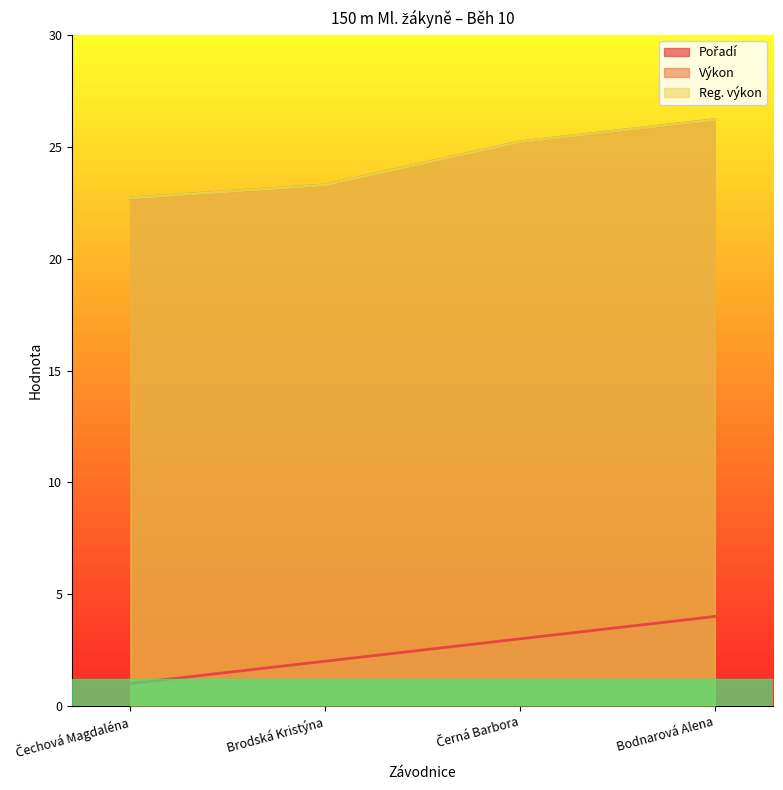

What is the label of the 1st point from the right?

Bodnarová Alena